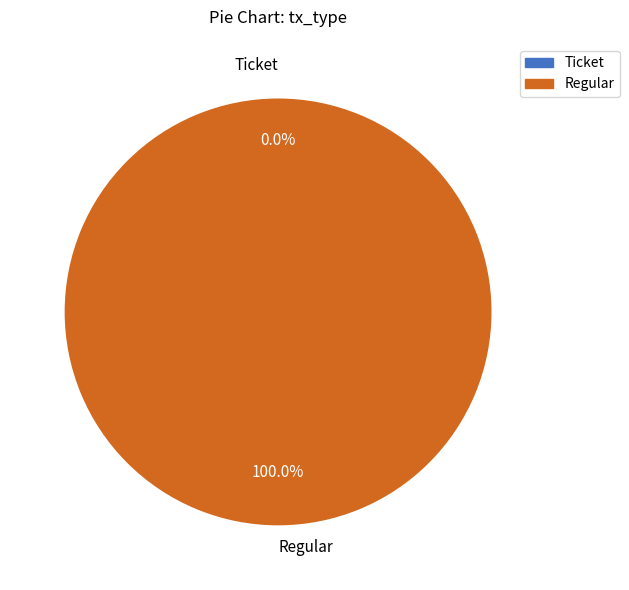

Which slice is the largest?

Regular